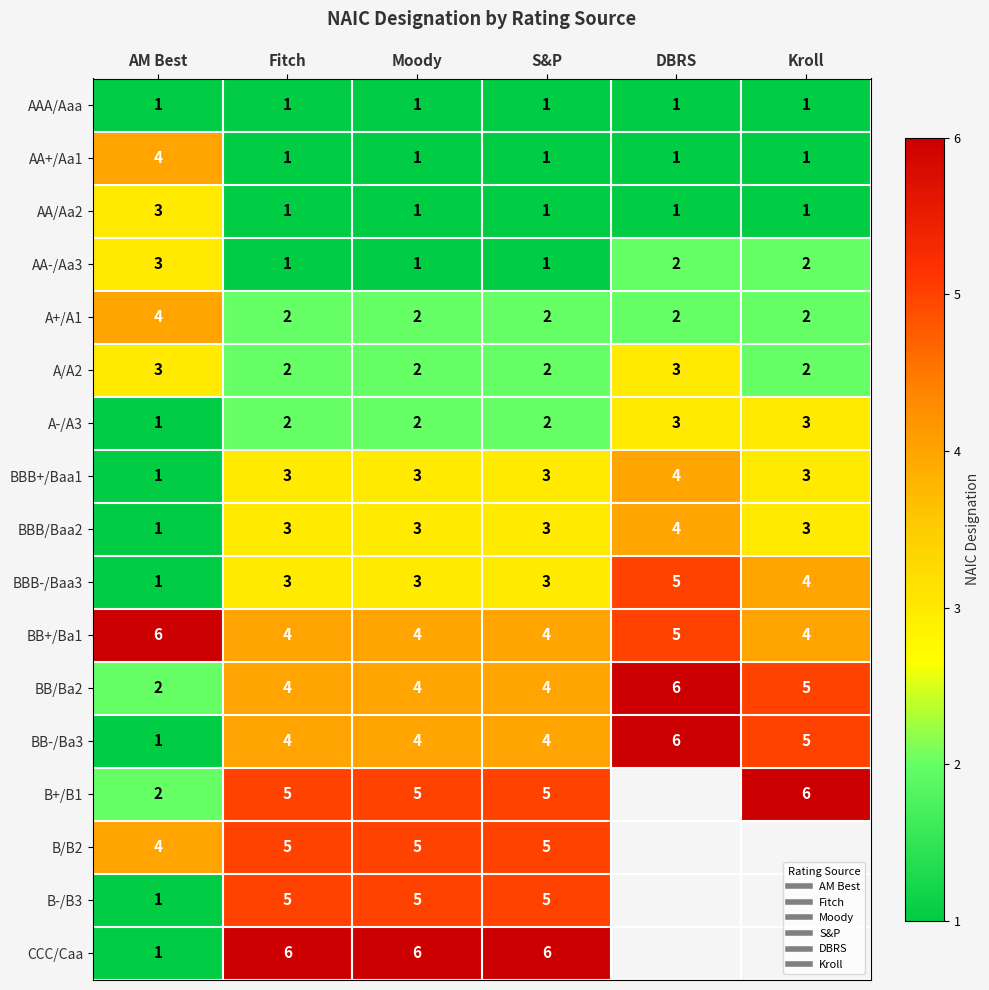

What is the spread (max minus min) of values at Fitch?

5.0